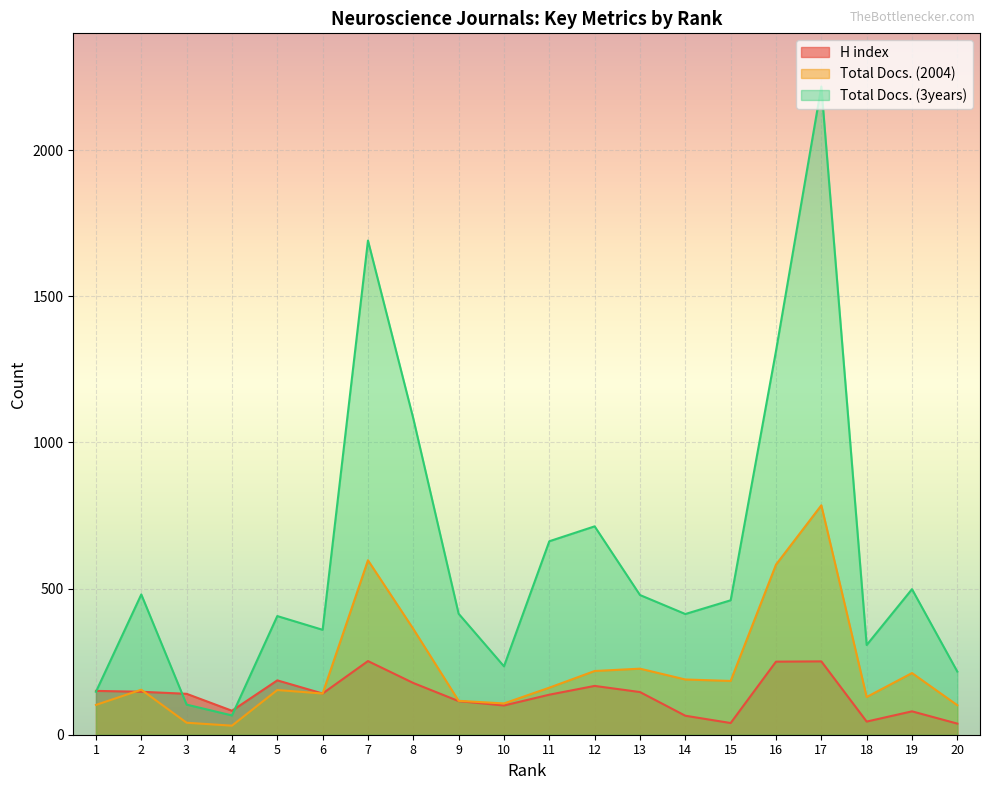

At which label does H index reach its peak?

7